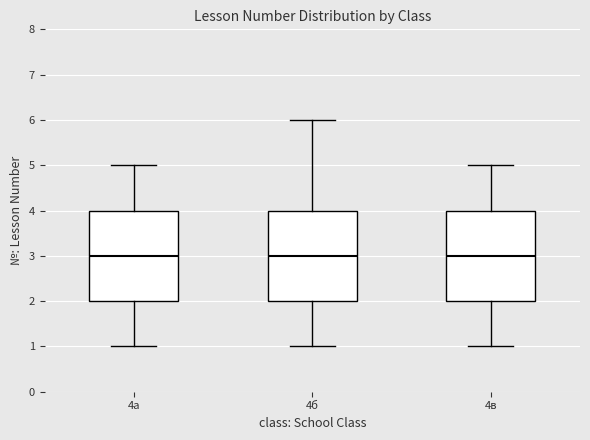

Reading left to right, transcribe this box plot: for each box, give where its median line is, the range the box spans, and where its two whiskers end, as read against the y-axis. The values are not printed on the chart, so give them approximately, as read against the axis.

4а: median 3, box 2 to 4, whiskers 1 to 5
4б: median 3, box 2 to 4, whiskers 1 to 6
4в: median 3, box 2 to 4, whiskers 1 to 5